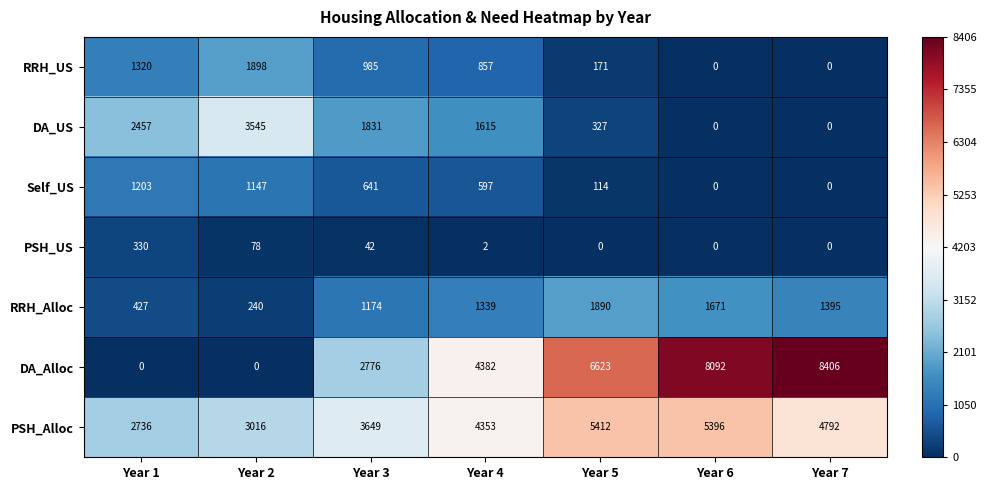

What is the average value of the DA_US series?

1396